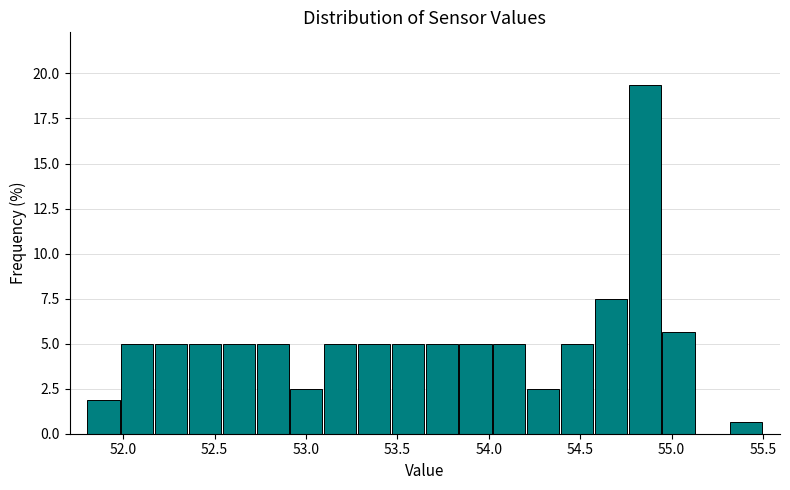

Around what value on the x-axis is the tallest bar? Give the approximate position of its centre, as read against the axis.

54.85